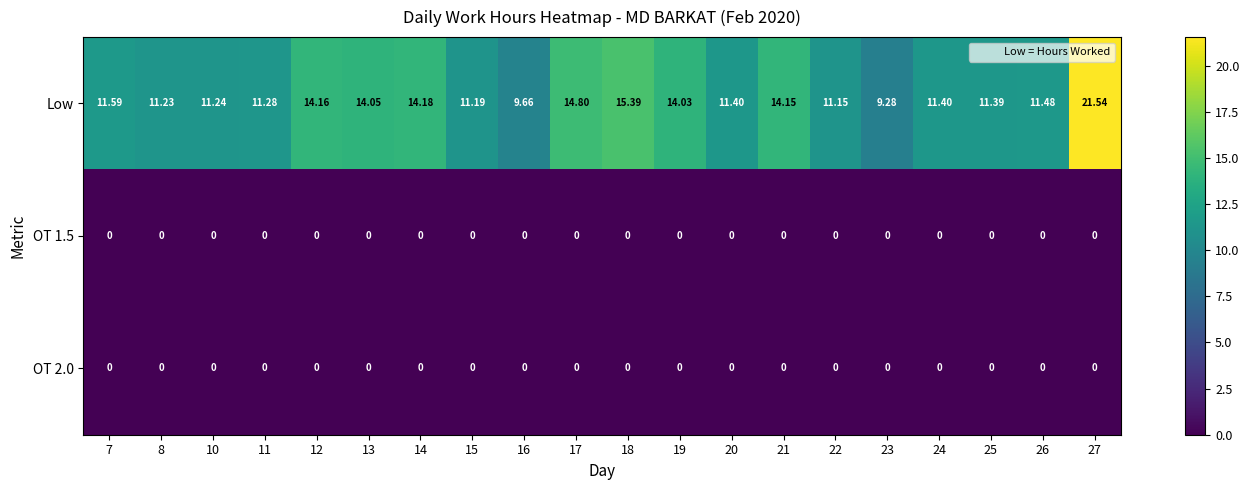

Which series has the largest total across all categories?

Low